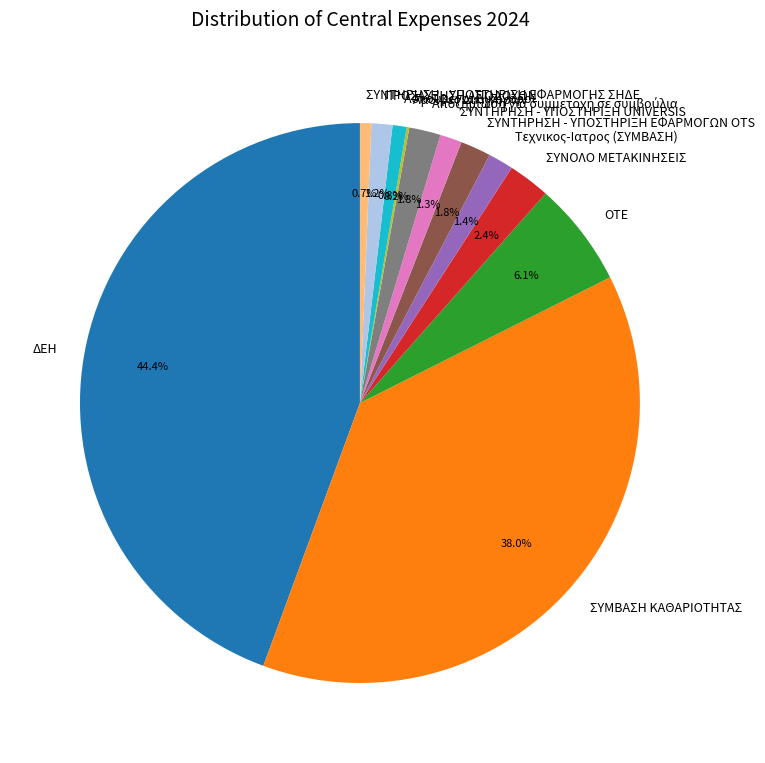

What portion of the pie excludes ΣΥΝΤΗΡΗΣΗ - ΥΠΟΣΤΗΡΙΞΗ UNIVERSIS?

98.7%